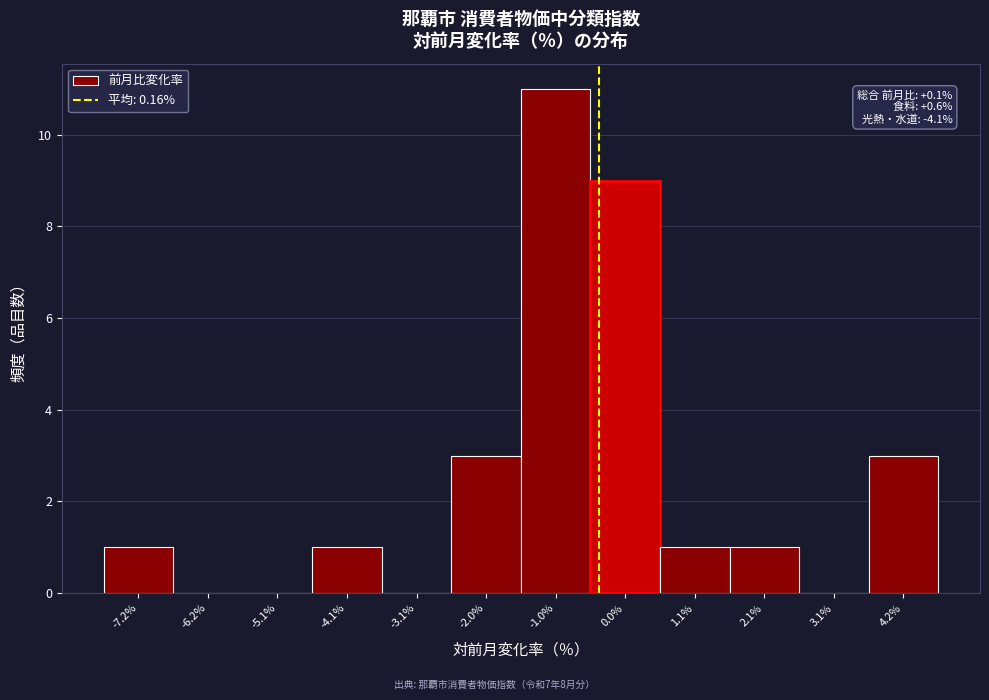

Reading left to right, extract all data points from this chart.

-7.2%=1	-6.2%=0	-5.1%=0	-4.1%=1	-3.1%=0	-2.0%=3	-1.0%=11	0.0%=9	1.1%=1	2.1%=1	3.1%=0	4.2%=3